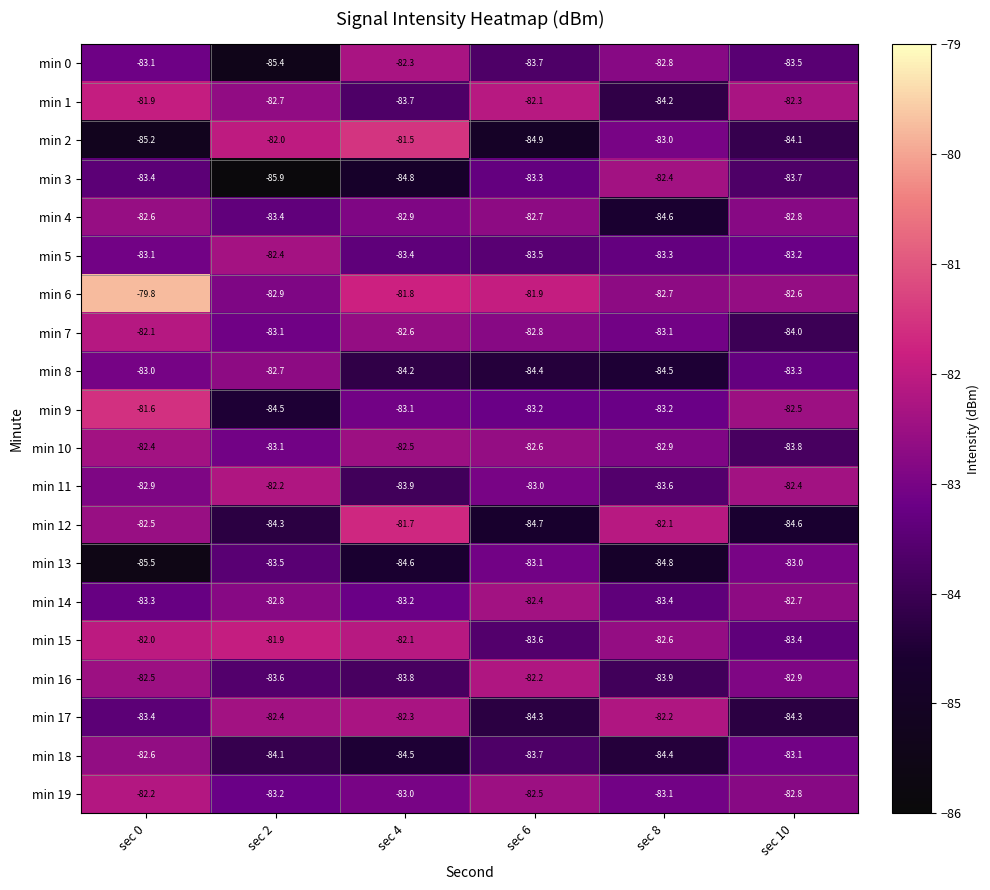

What is the smallest value displayed?

-85.9